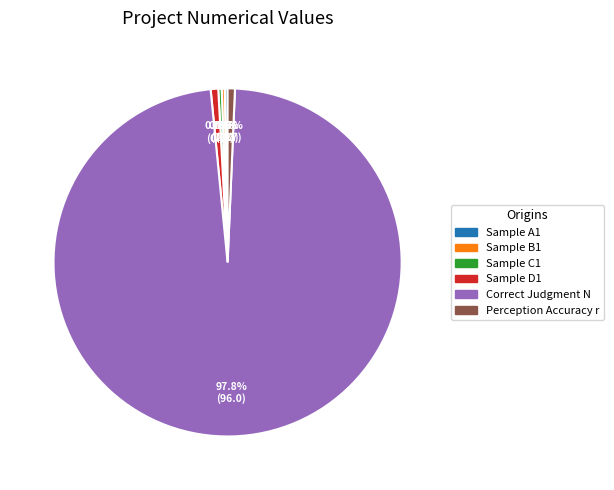

Is there any slice that represents more than half of the pie?

Yes